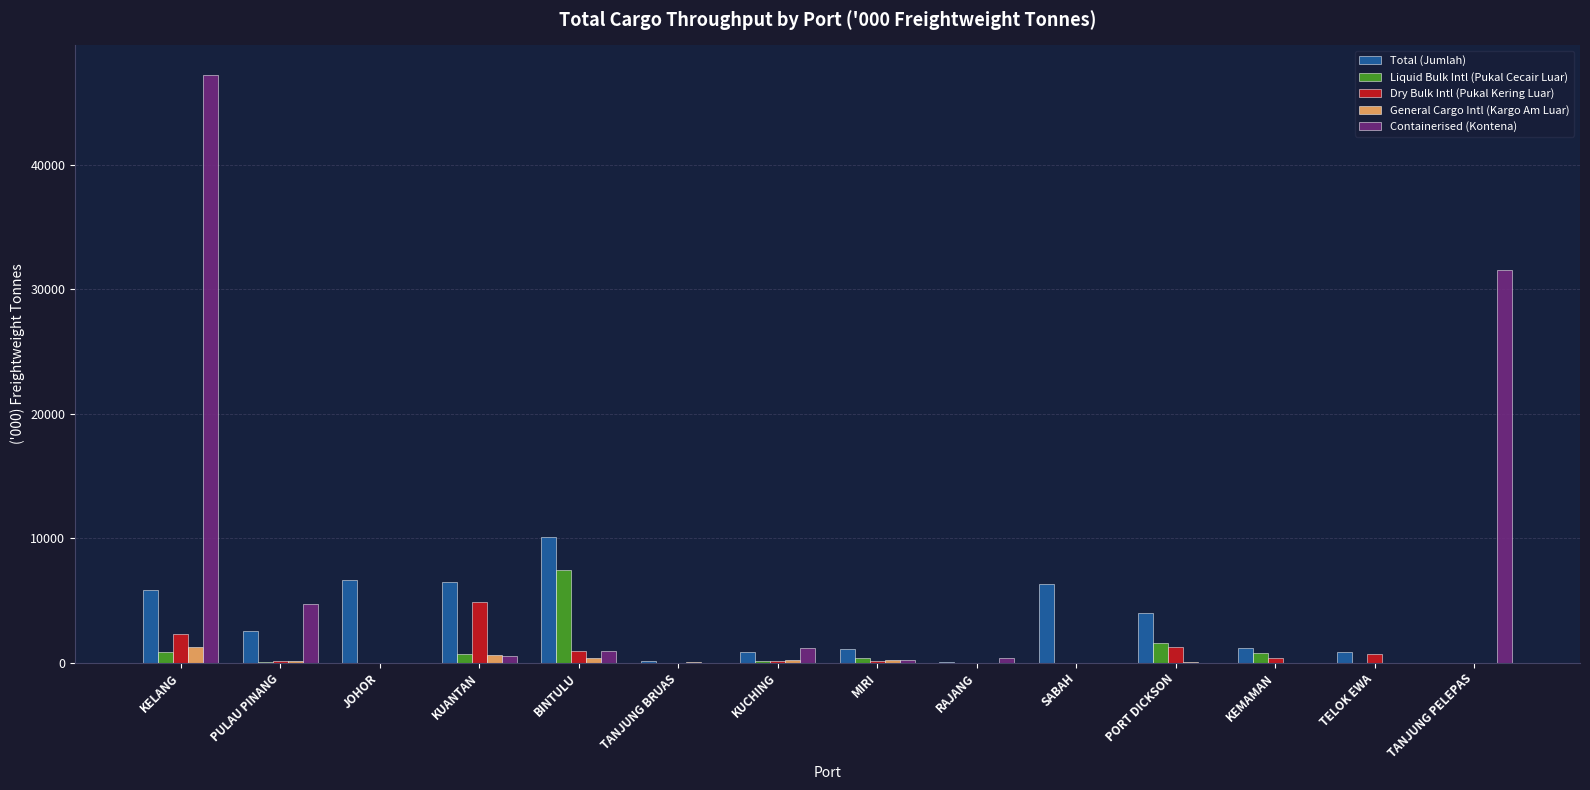

Which label corresponds to the largest value in the chart?

KELANG